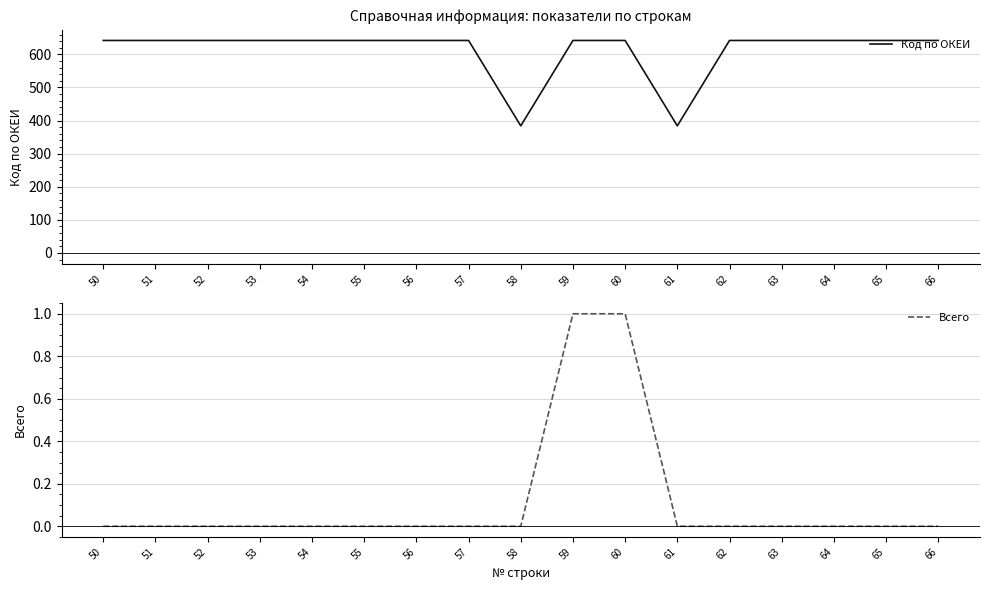

What is the average value of the Код по ОКЕИ series?

612